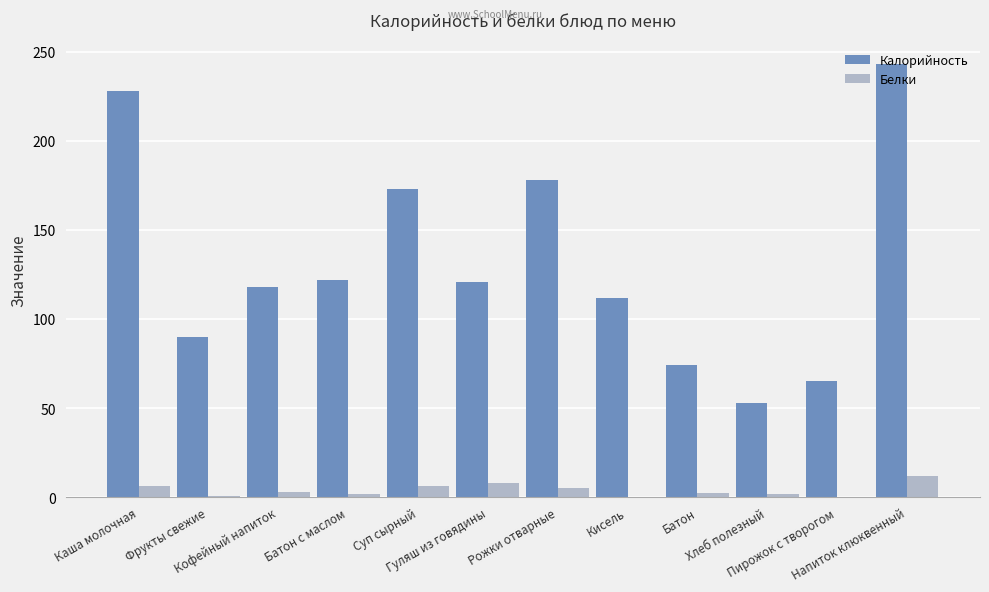

What is the sum of all Белки values?

47.3